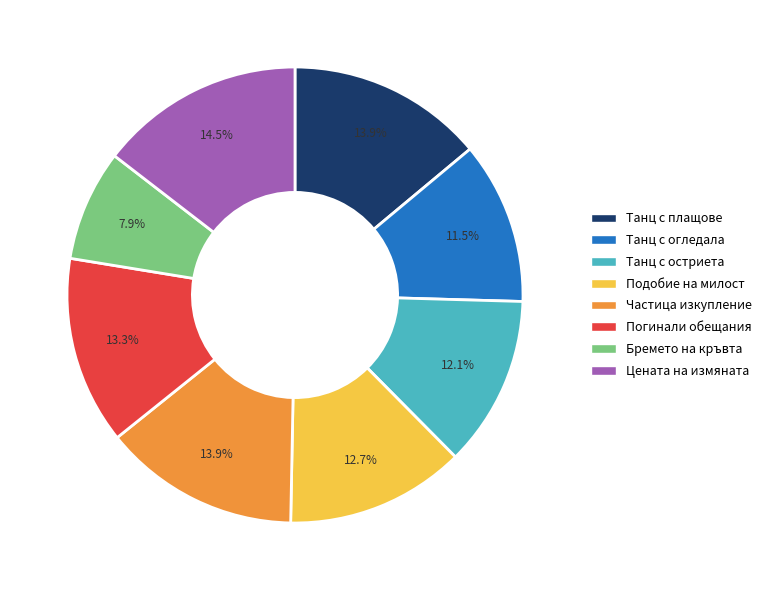

What percentage do Бремето на кръвта and Подобие на милост together represent?

20.6%